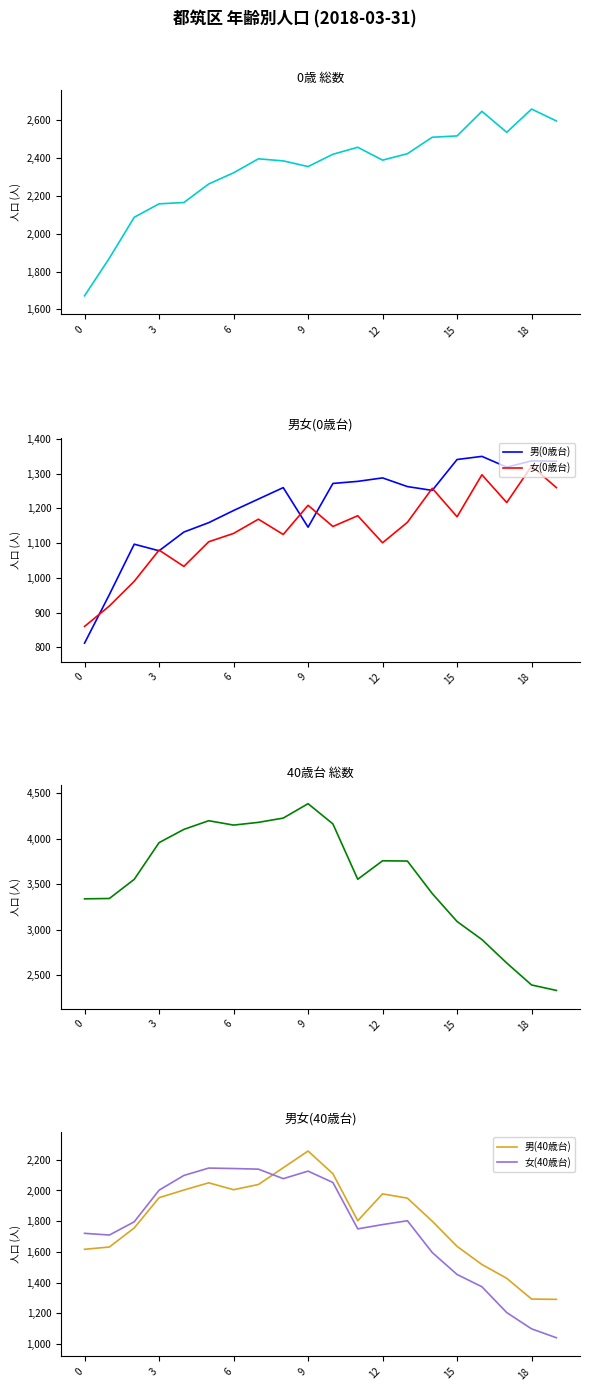

What is the smallest value displayed?

812